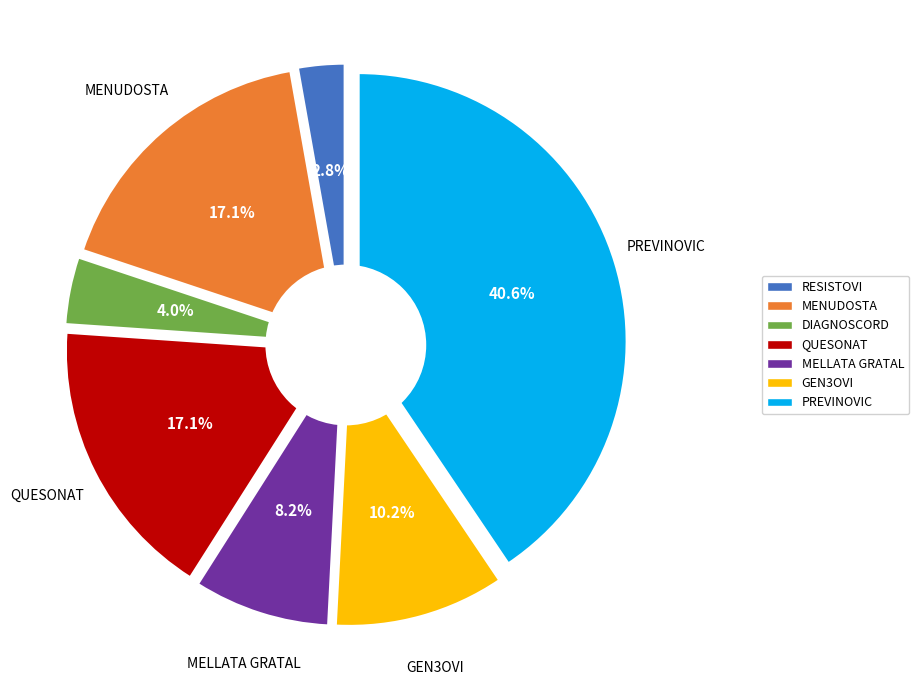

What percentage is the MENUDOSTA slice, to the nearest percent?

17%